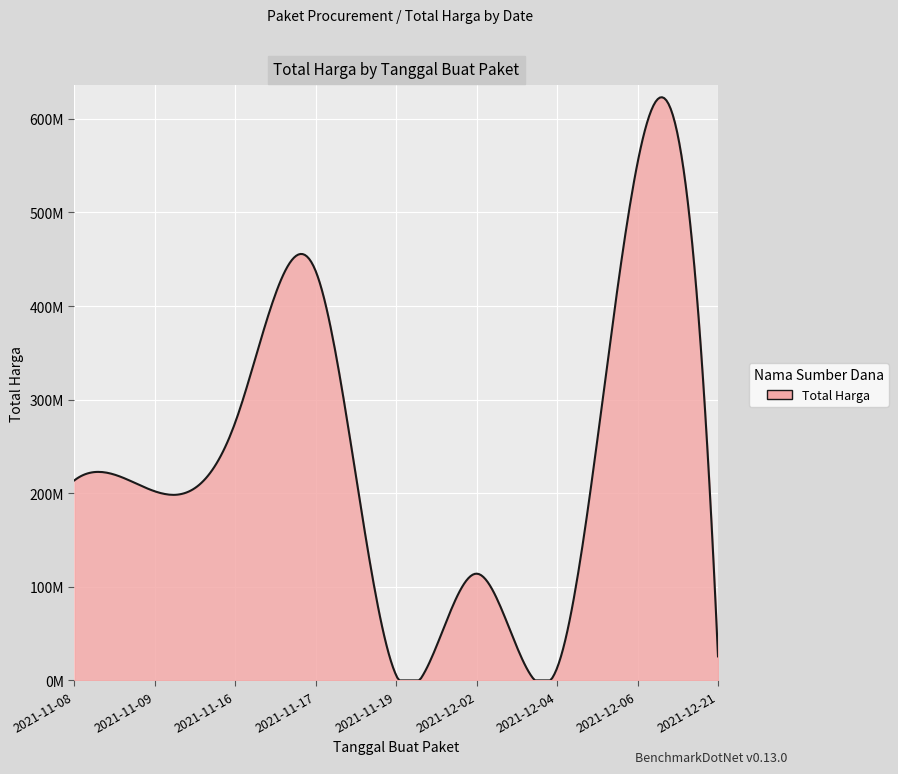

Does the chart have visible grid lines?

Yes